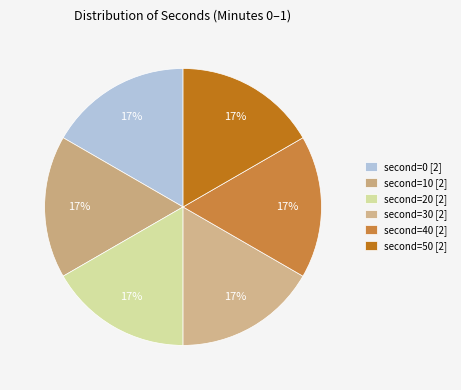

Which category has the biggest portion of the pie?

second=0